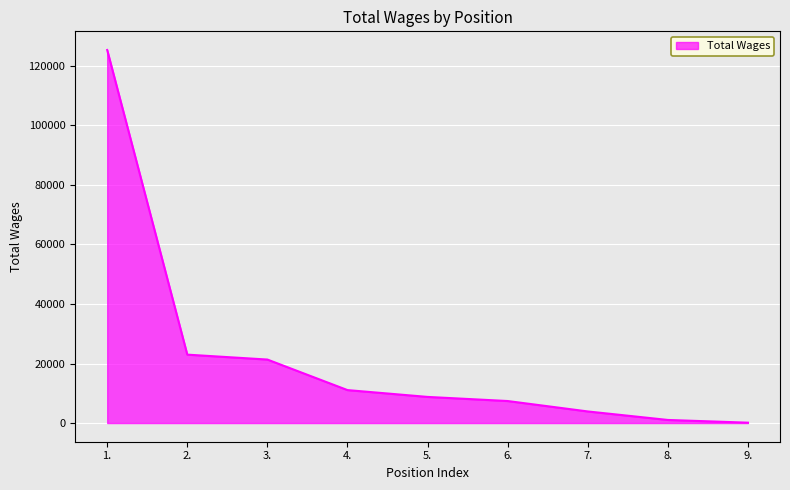

Where does the data first go above 8784?

1.